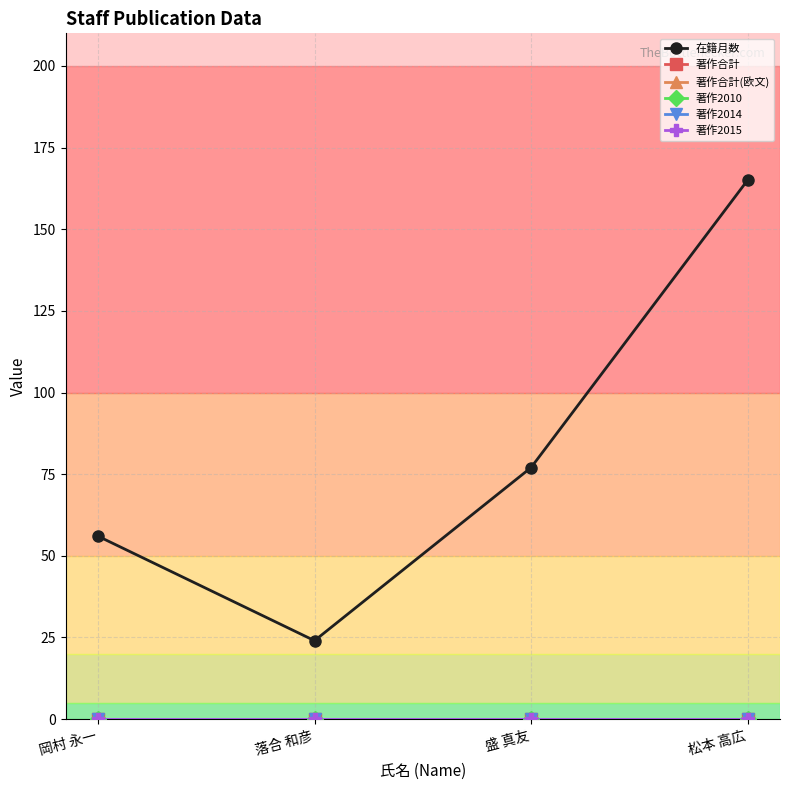

Reading left to right, extract all data points from this chart.

在籍月数: 56	24	77	165
著作合計: 0	0	0	0
著作合計(欧文): 0	0	0	0
著作2010: 0	0	0	0
著作2014: 0	0	0	0
著作2015: 0	0	0	0